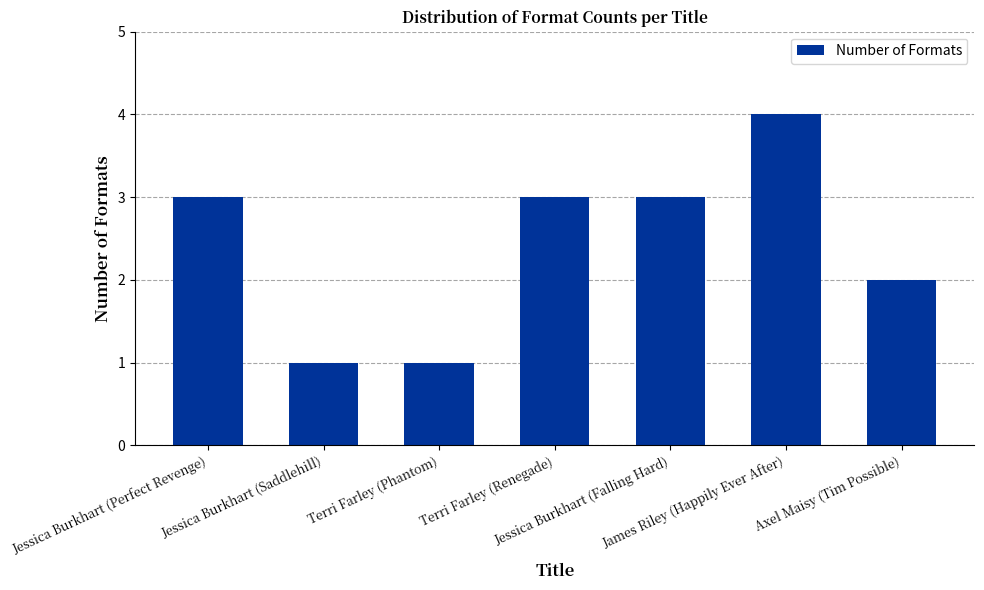

What is the sum of all values?

17